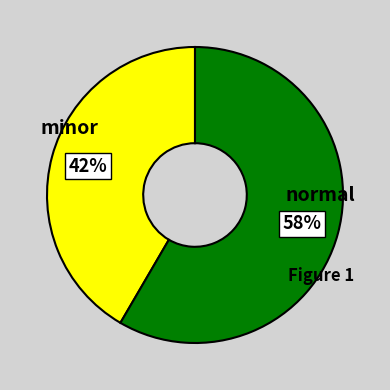

Is there a majority slice in this chart?

Yes